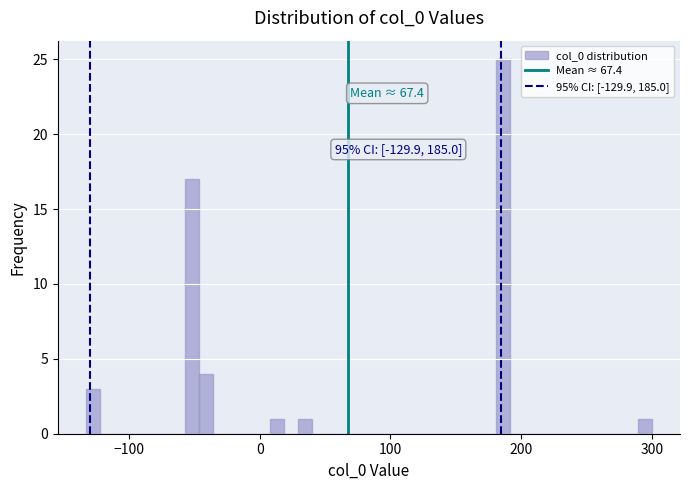

Around what value on the x-axis is the tallest bar? Give the approximate position of its centre, as read against the axis.

190